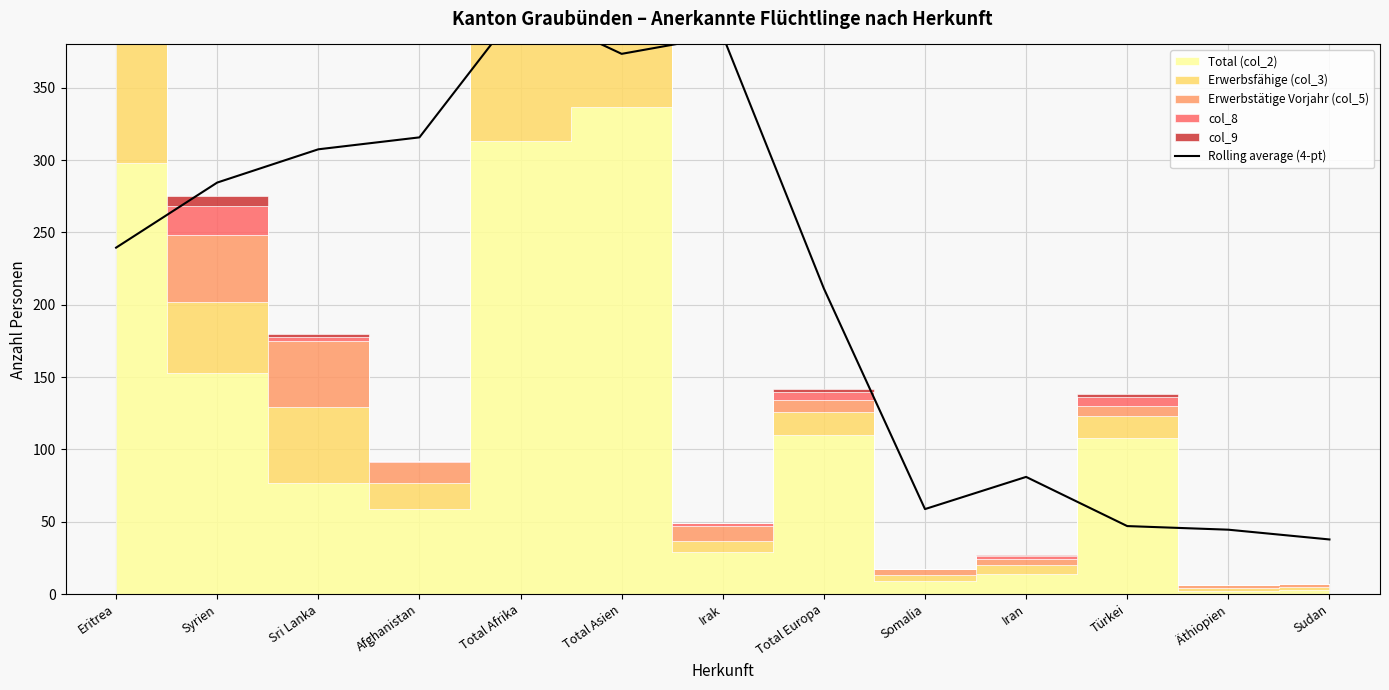

What is the minimum value shown in the chart?

37.8